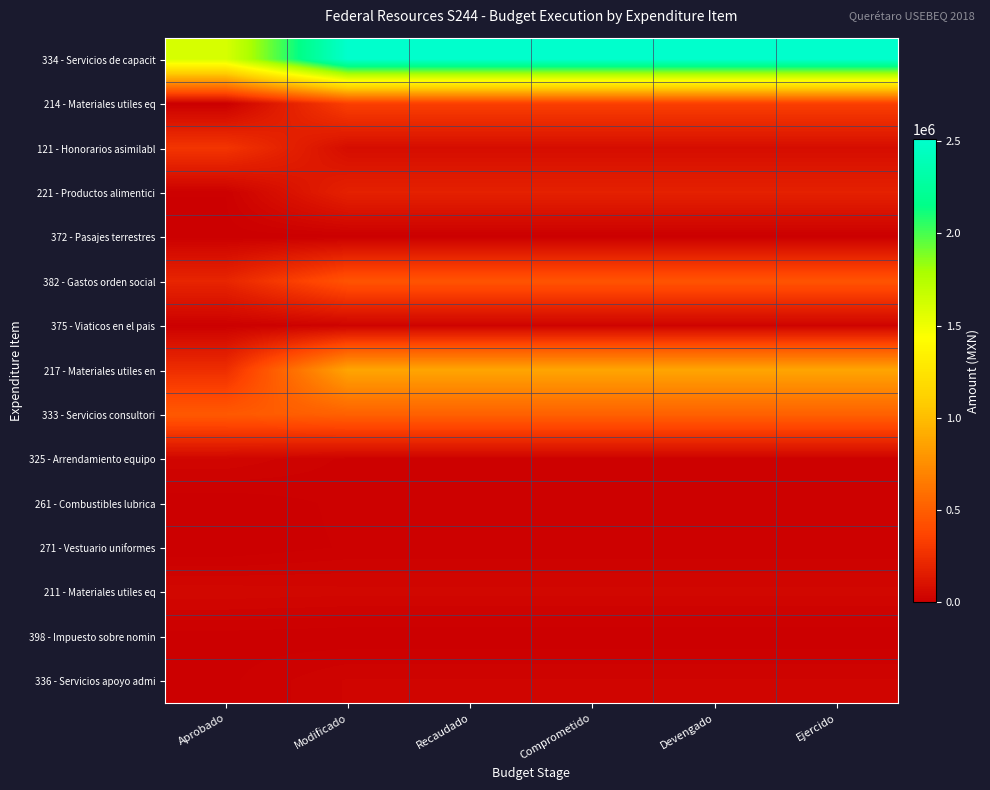

Which series has the largest total across all categories?

334 - Servicios de capacit